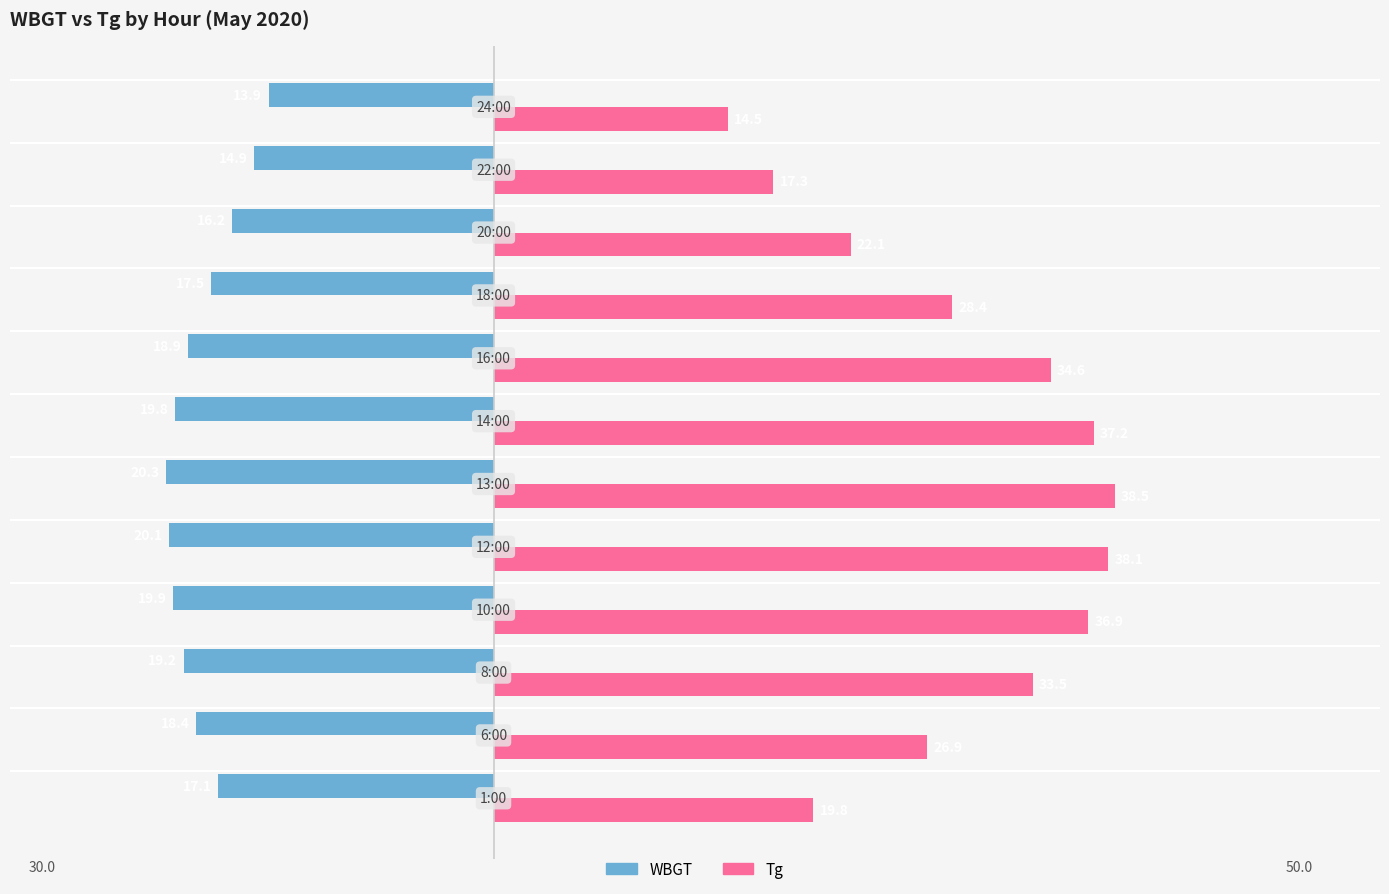

What is the lowest value of the Tg series?

14.5